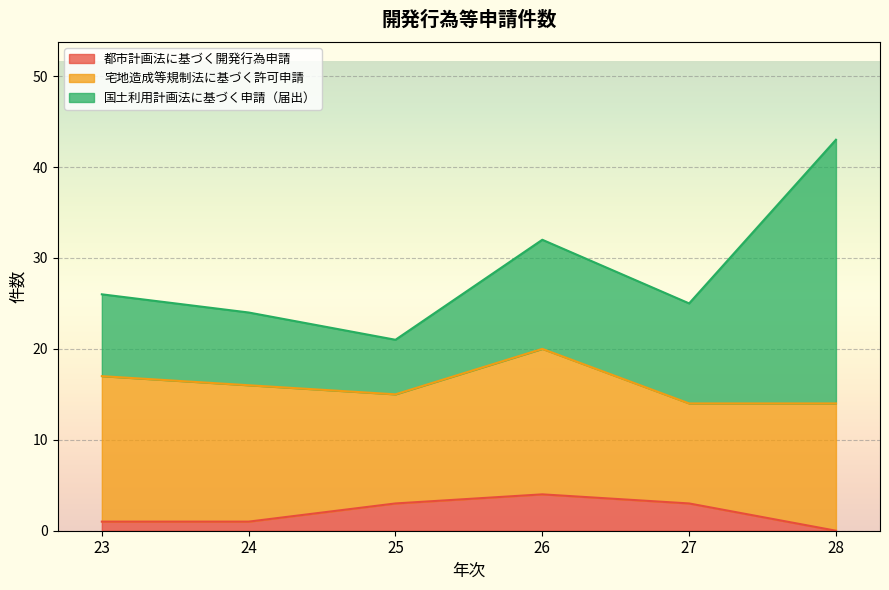

True or false: 宅地造成等規制法に基づく許可申請 has more than 0 points higher than both neighbors.

True